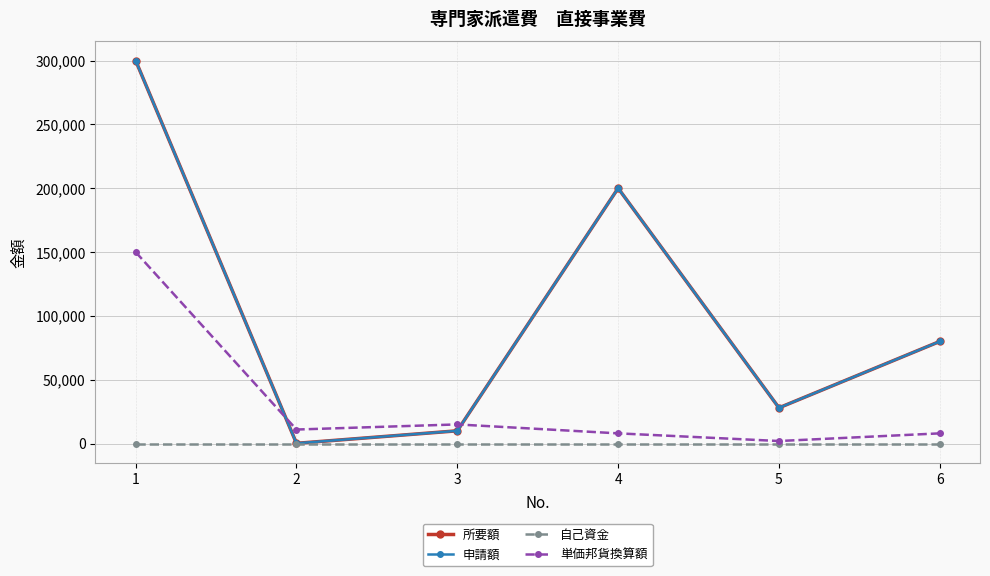

True or false: 自己資金 and 申請額 cross at least once.

False